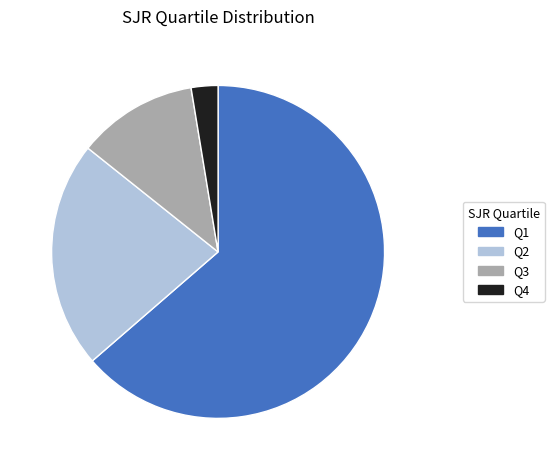

The Q2 slice represents 22% of the pie. True or false?

True